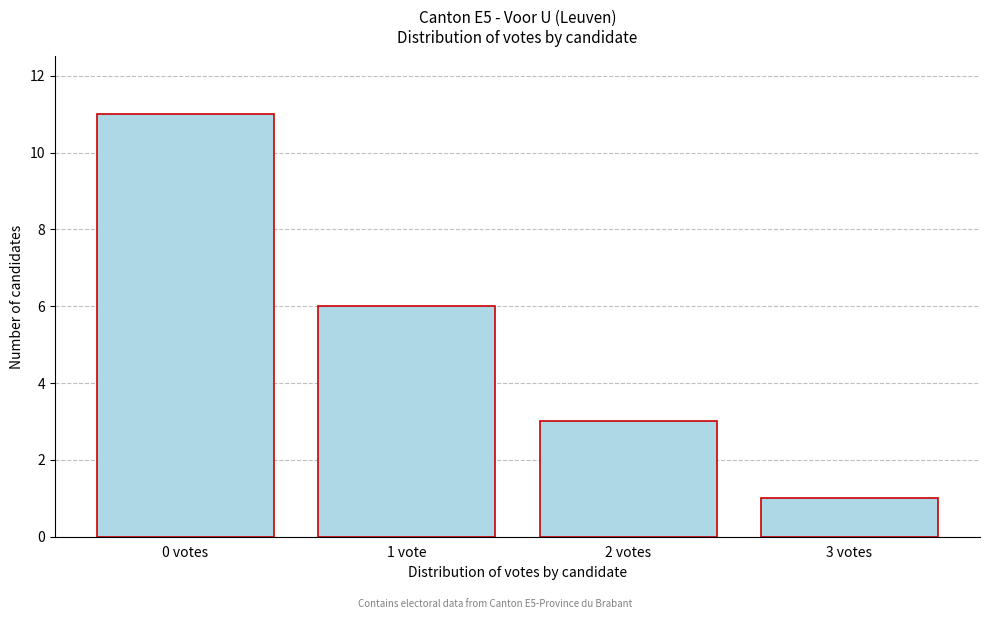

Reading right to left, extract all data points from this chart.

3 votes=1	2 votes=3	1 vote=6	0 votes=11